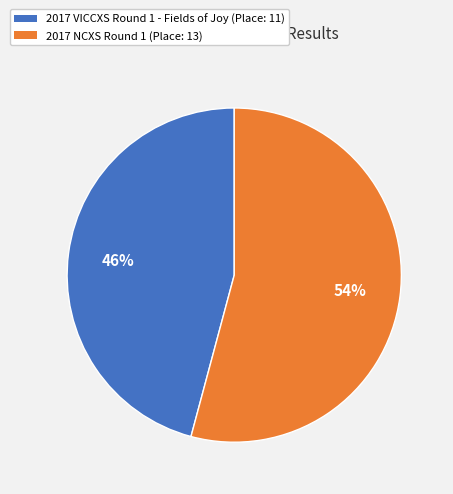

What is the largest slice in the pie chart?

2017 NCXS Round 1